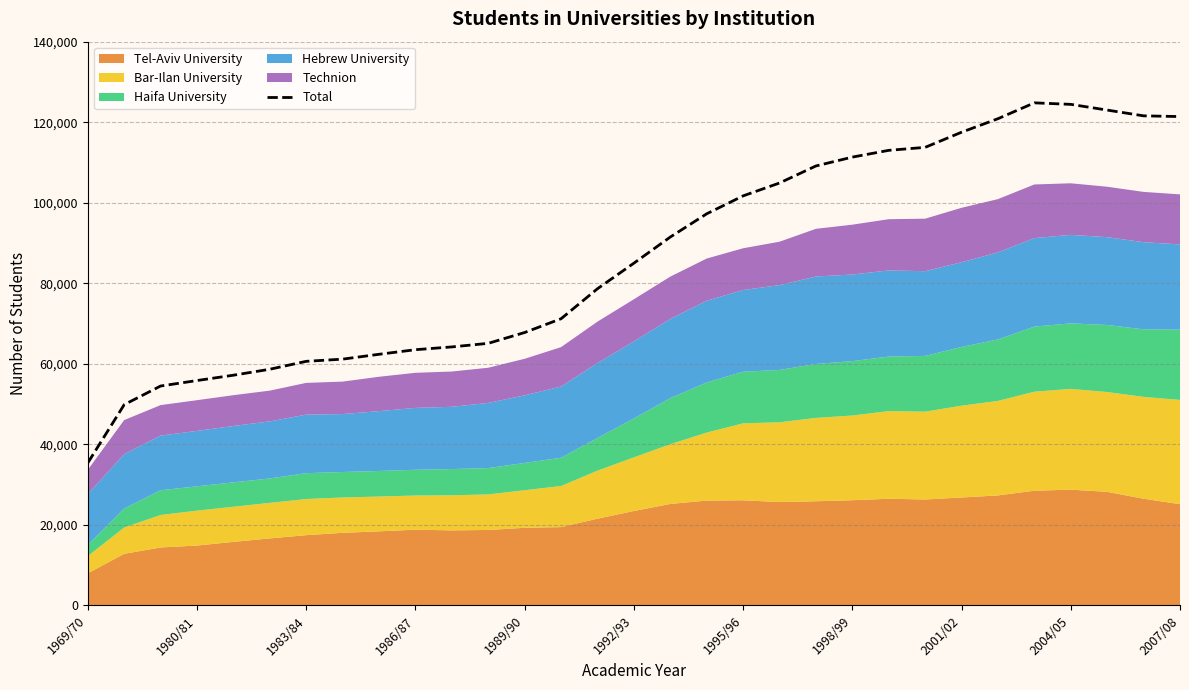

Where is the data nearest to the value 80089?

14